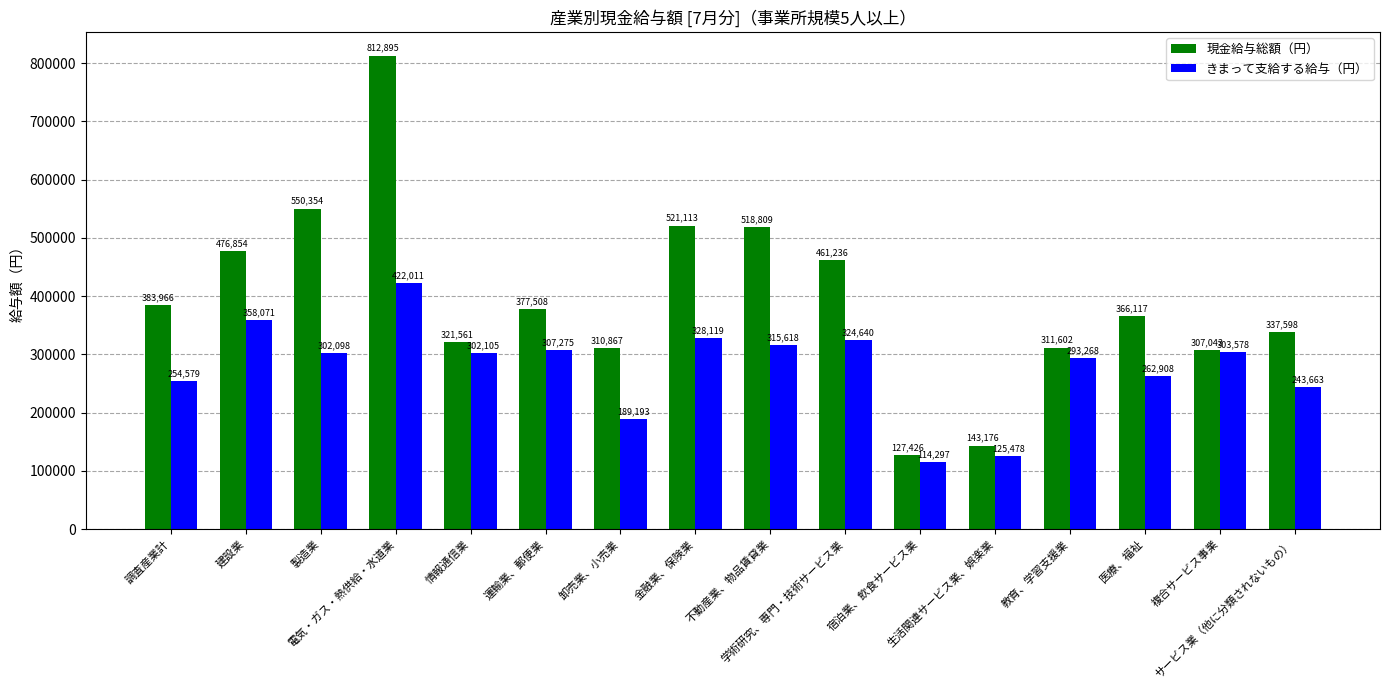

Where does the 現金給与総額（円） series first go above 377508?

調査産業計